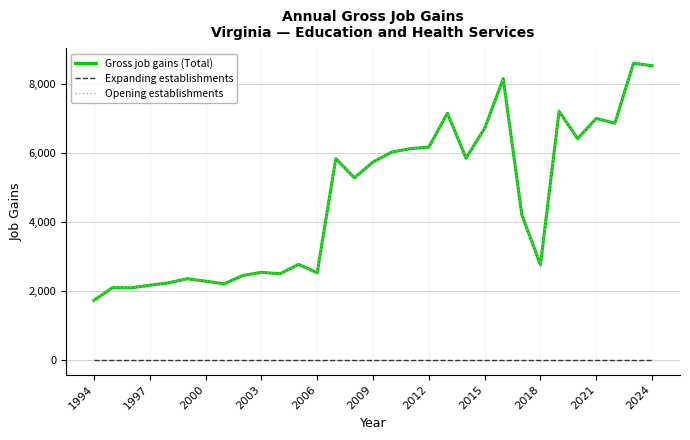

Does the chart have visible grid lines?

Yes